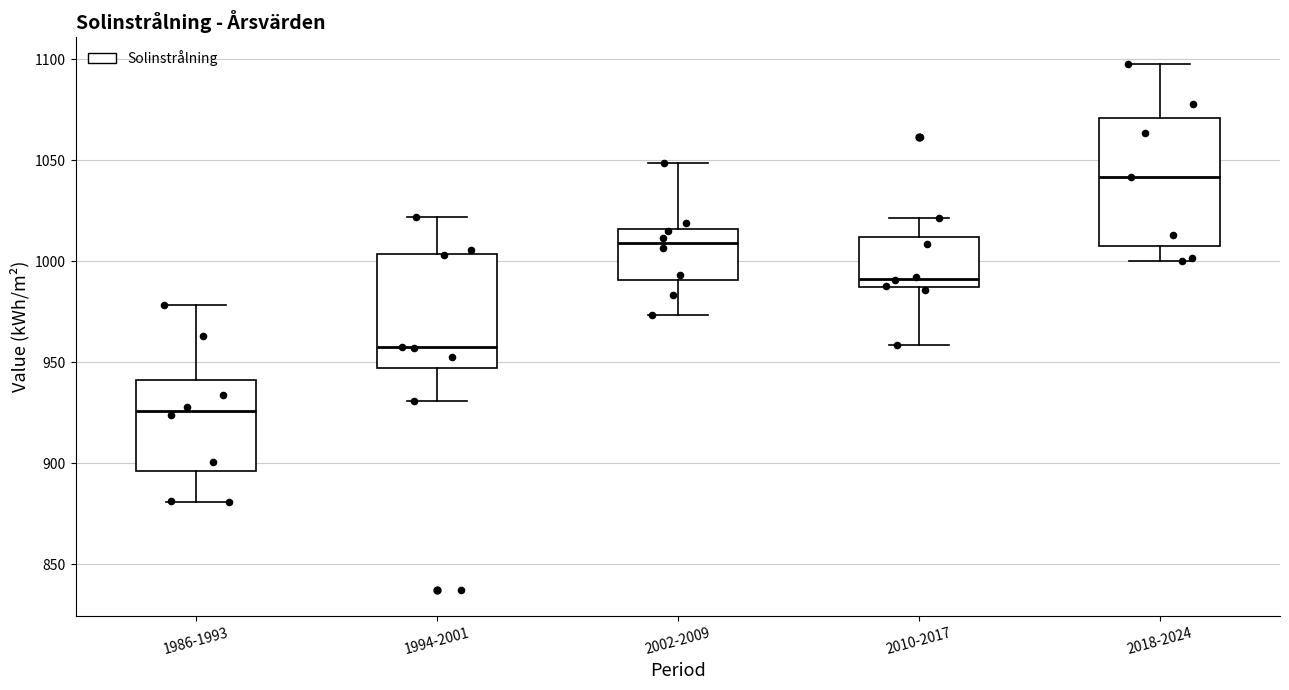

Where is the upper edge of the box for 1986-1993 on the y-axis? The values are not printed on the chart, so give them approximately, as read against the axis.

940